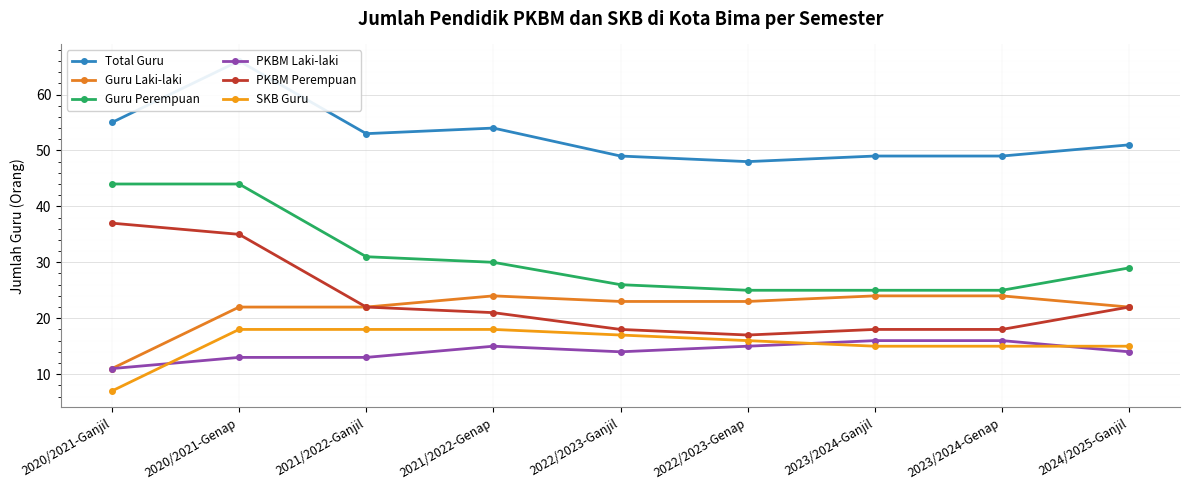

Does the chart display data point markers on the line(s)?

Yes